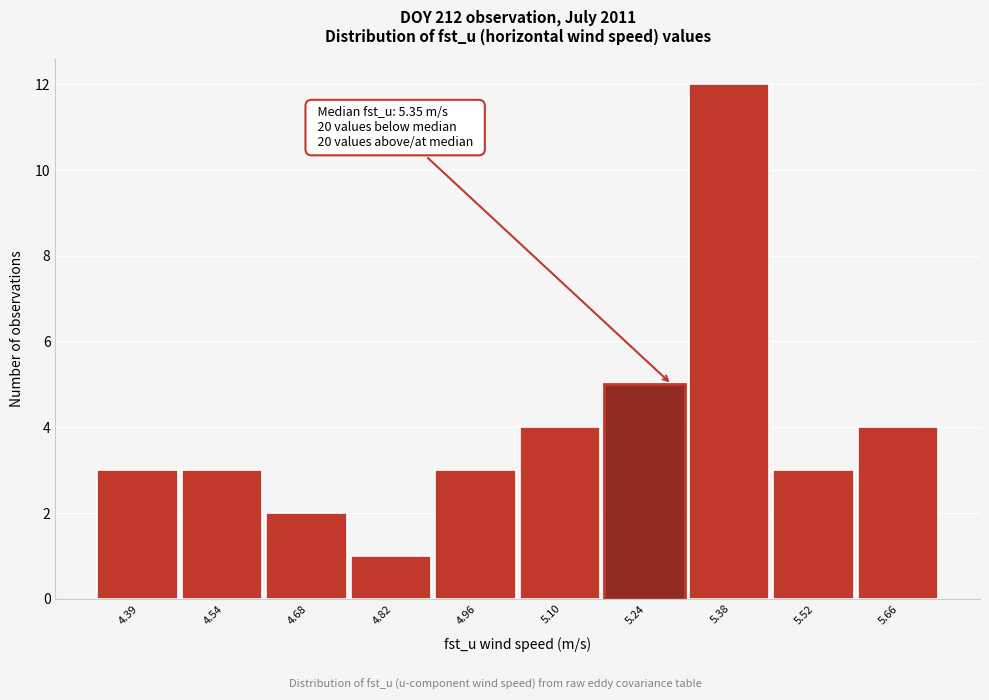

Reading right to left, what are all the values shown in this chart?

5.66=4	5.52=3	5.38=12	5.24=5	5.10=4	4.96=3	4.82=1	4.68=2	4.54=3	4.39=3